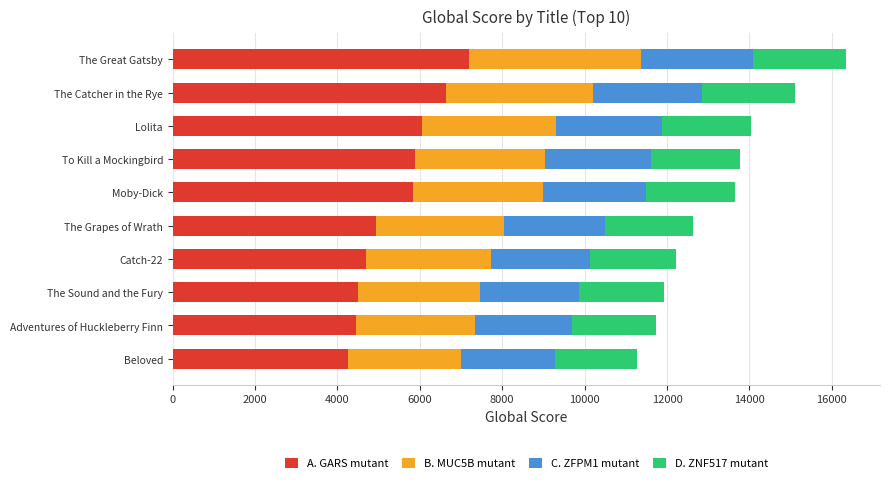

What is the lowest value of the A. GARS mutant series?

4251